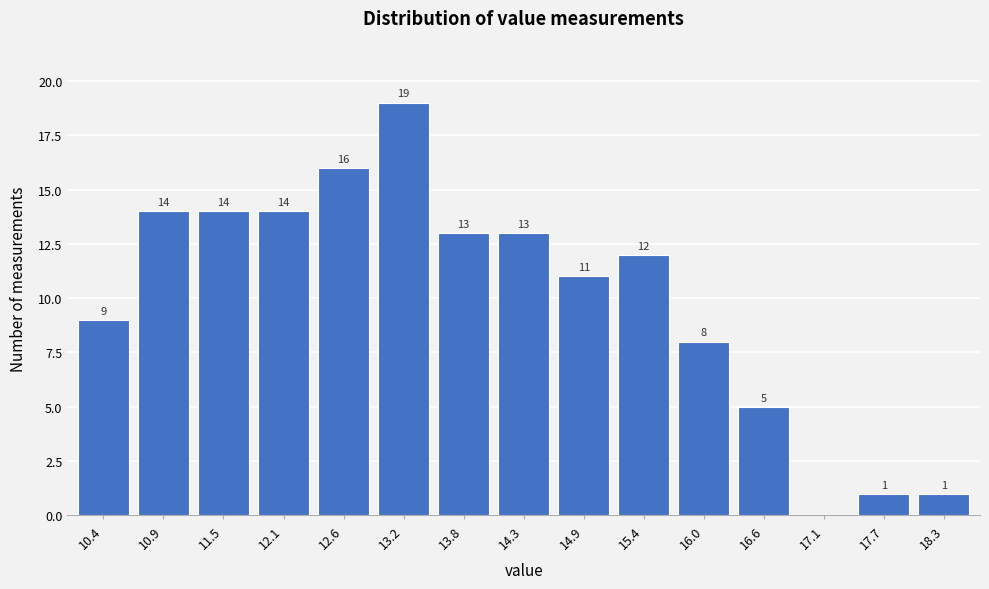

Reading left to right, list all the values displayed in this chart.

10.4=9	10.9=14	11.5=14	12.1=14	12.6=16	13.2=19	13.8=13	14.3=13	14.9=11	15.4=12	16.0=8	16.6=5	17.1=0	17.7=1	18.3=1